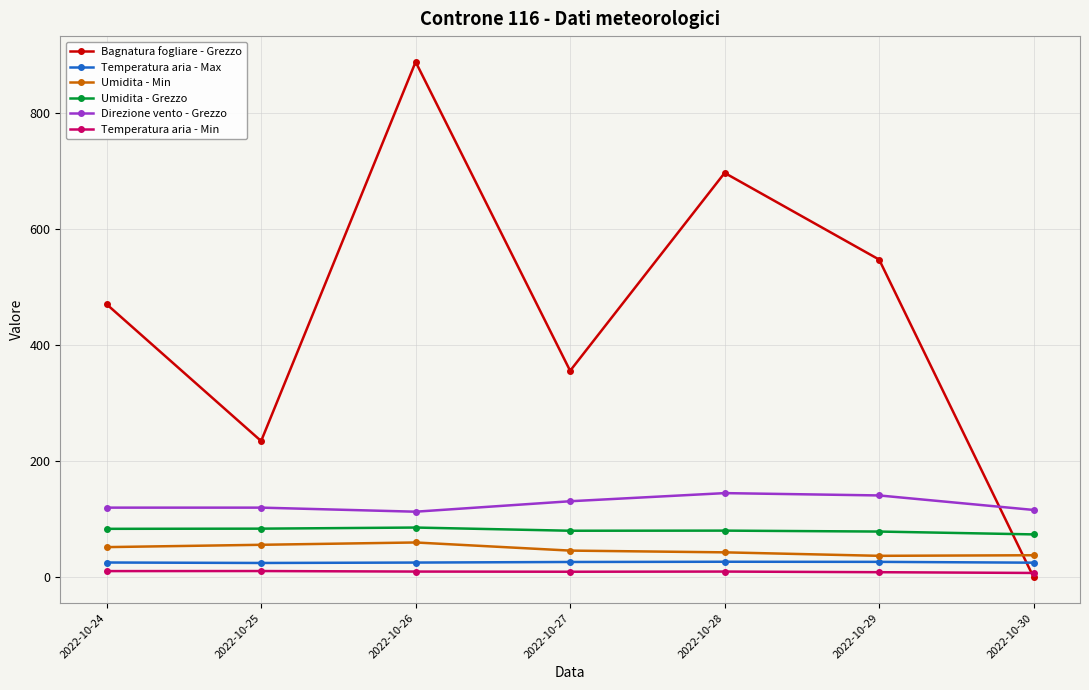

At which category does the chart reach its peak across all series?

2022-10-26